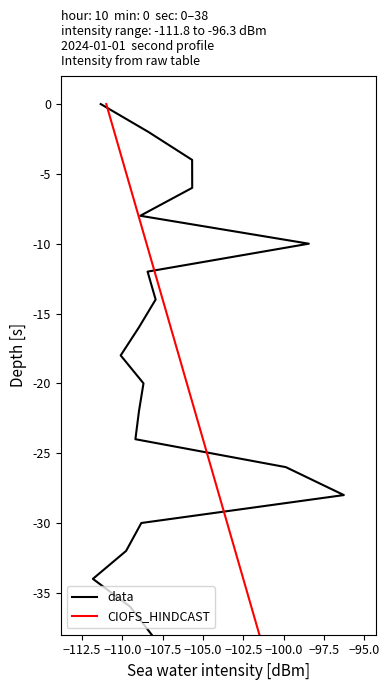

What is the sum of the data values at −112.5 and −105.0?

-10